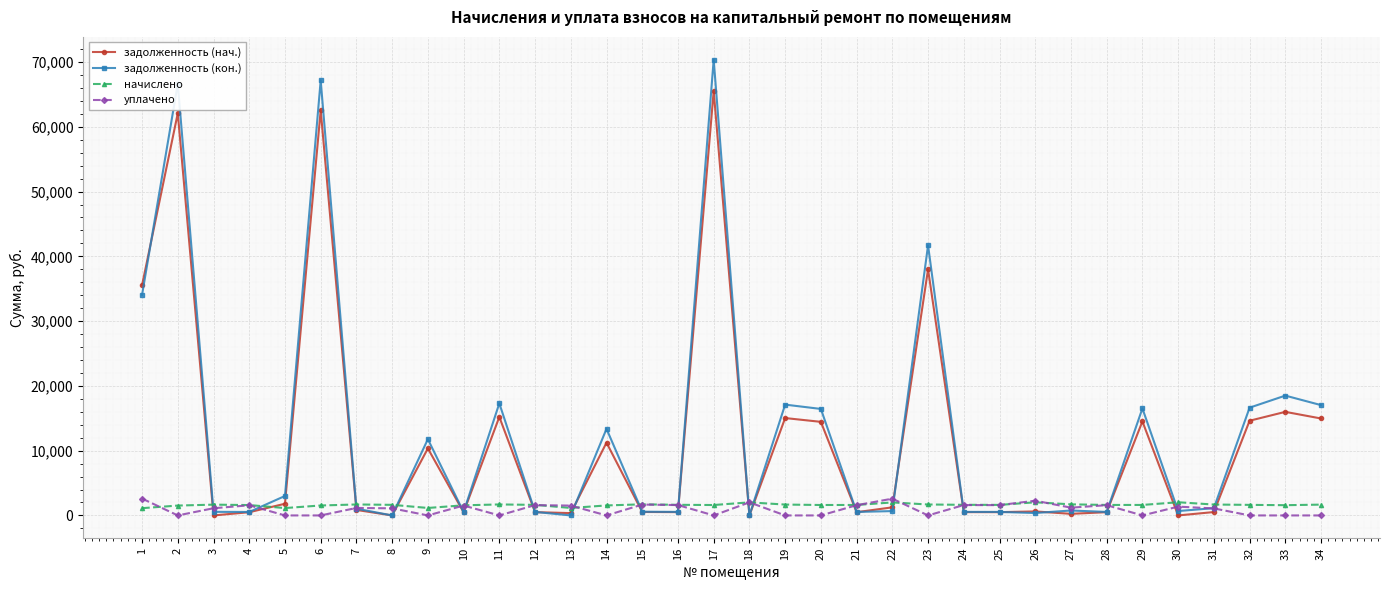

How many lines are shown in the chart?

4